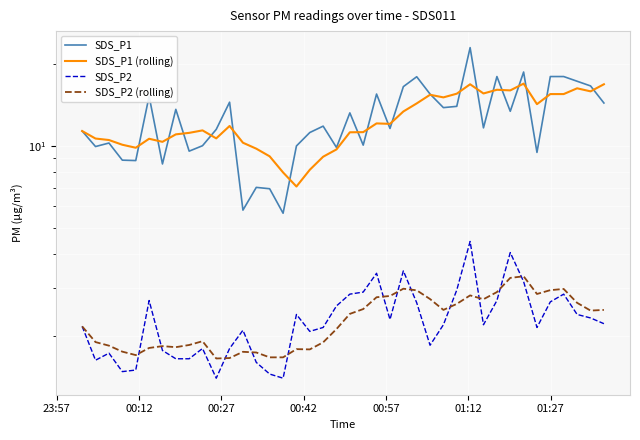

Which series has the largest range (max minus min)?

SDS_P1